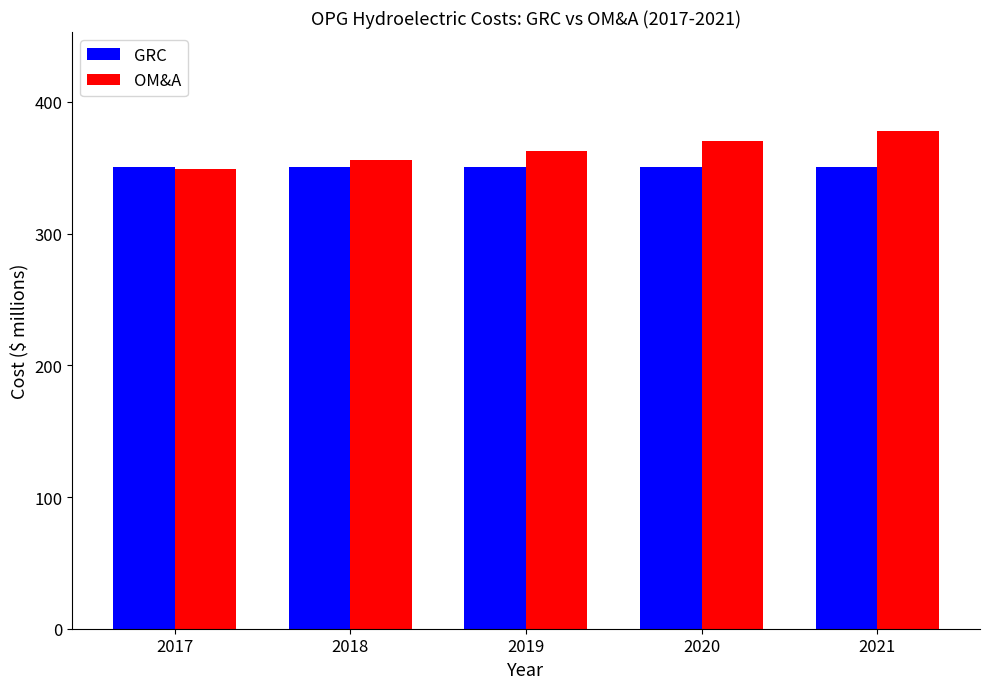

List the series in order of their overall mean, highest first.

OM&A, GRC